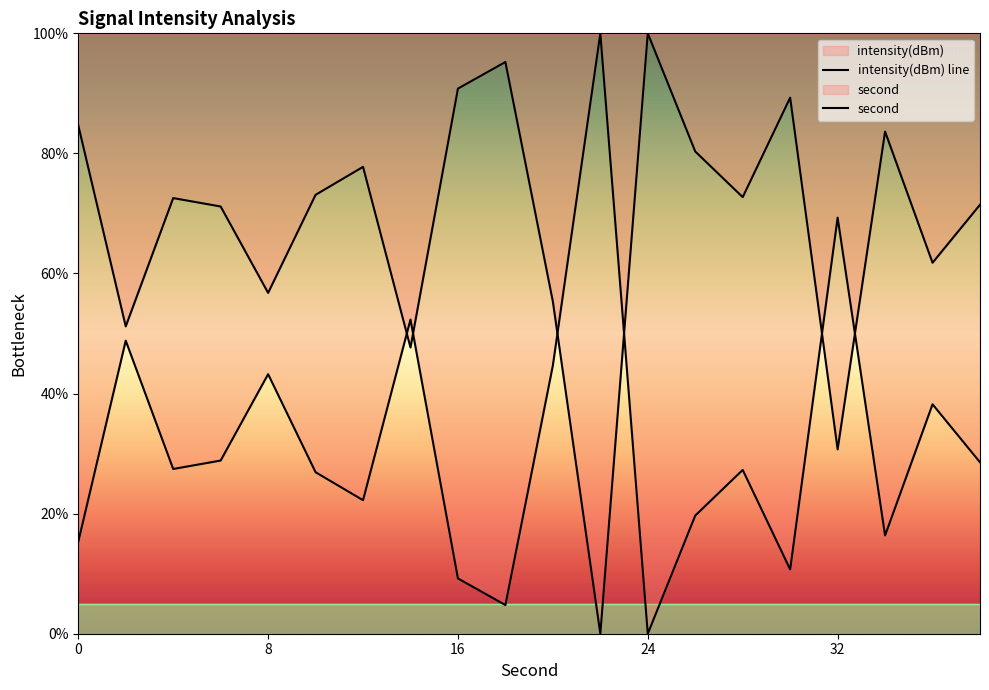

Approximately how many times larger is the value at 0 compared to 32?

2.8